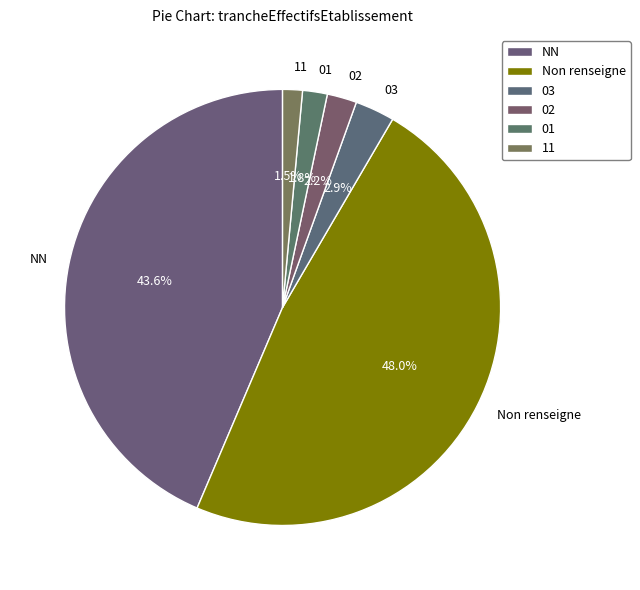

Between 11 and Non renseigne, which is larger?

Non renseigne